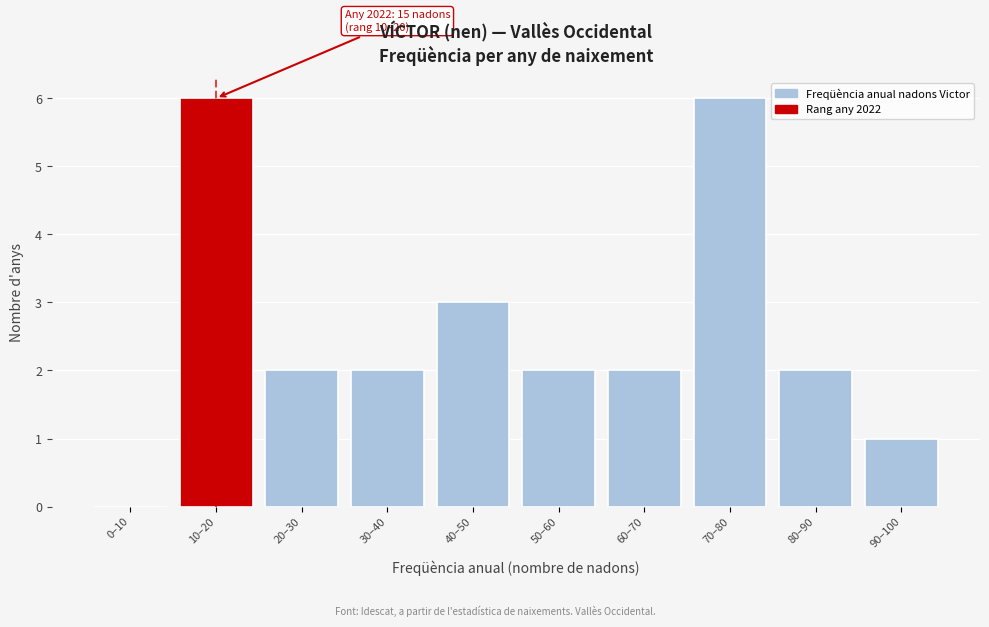

Reading right to left, list all the values displayed in this chart.

90–100=1	80–90=2	70–80=6	60–70=2	50–60=2	40–50=3	30–40=2	20–30=2	10–20=6	0–10=0